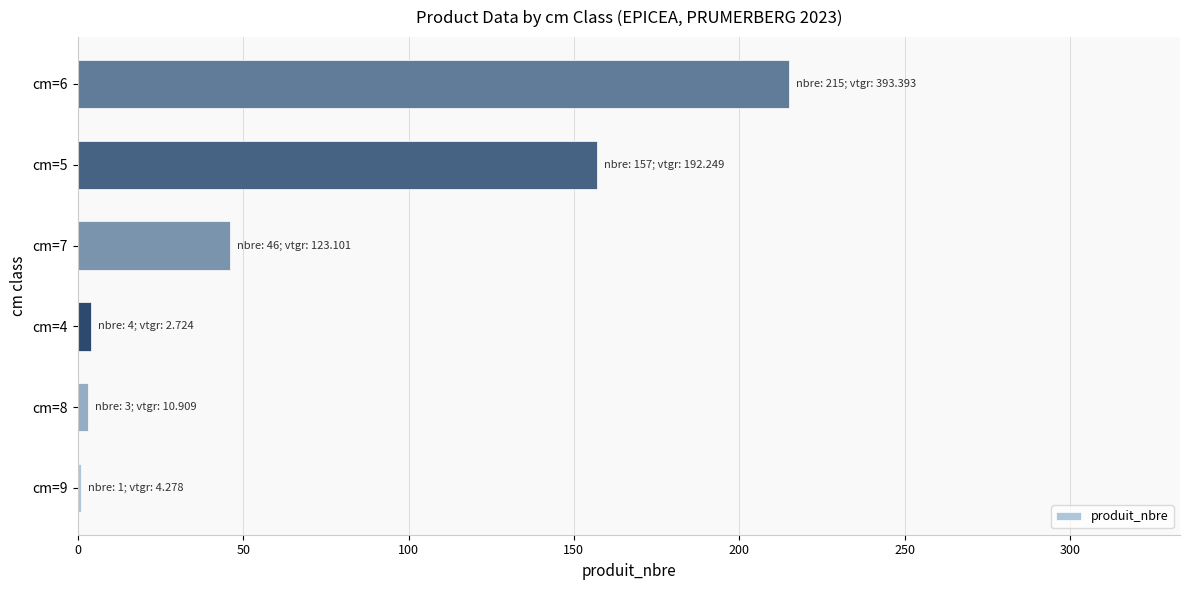

At which label is the value closest to 108?

cm=5